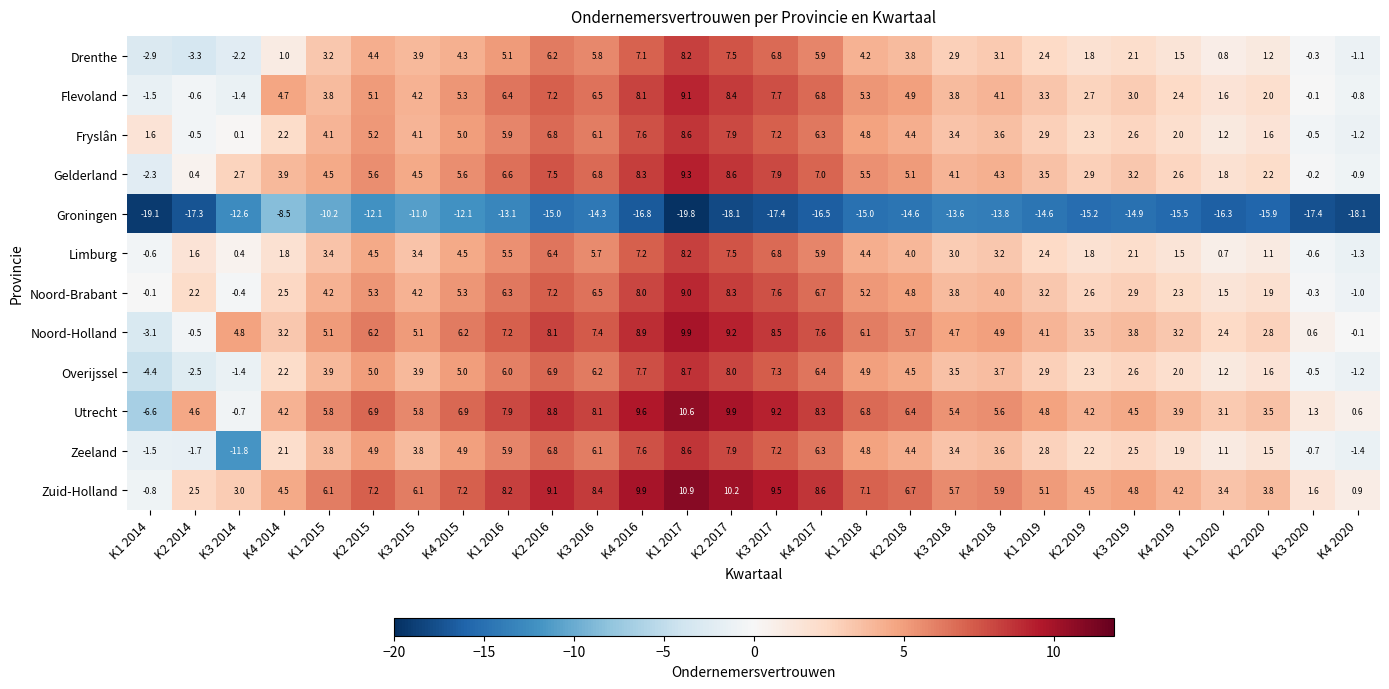

What is the minimum value shown in the chart?

-19.8